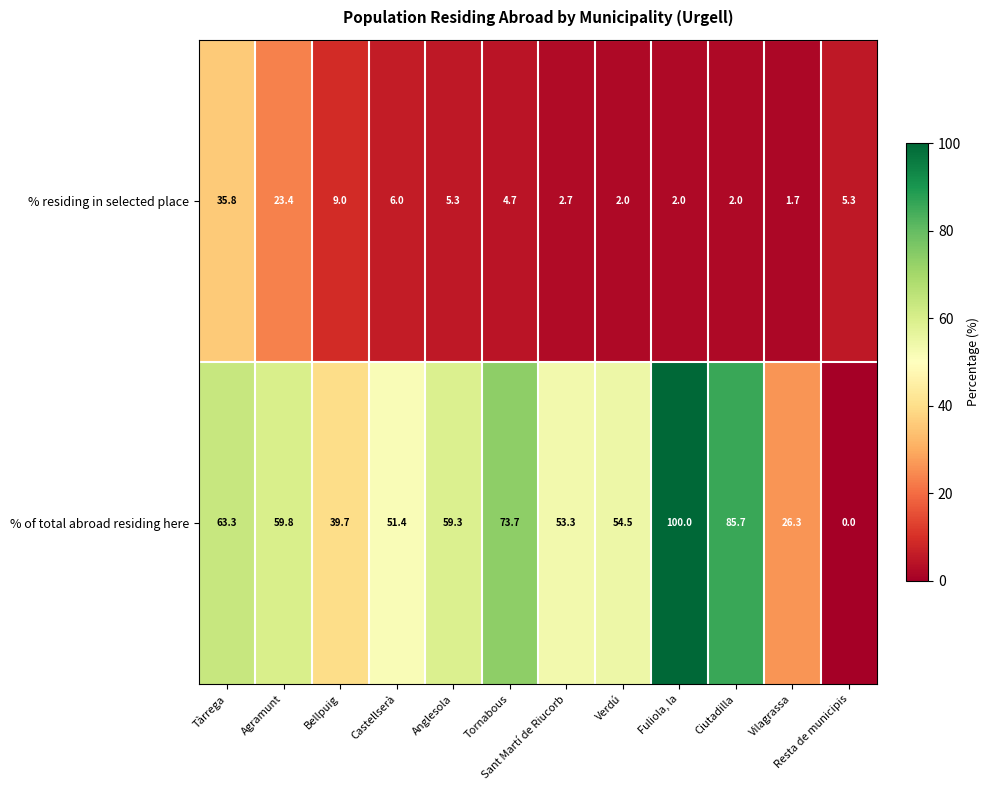

At which category is the sum across all series the highest?

Fuliola, la